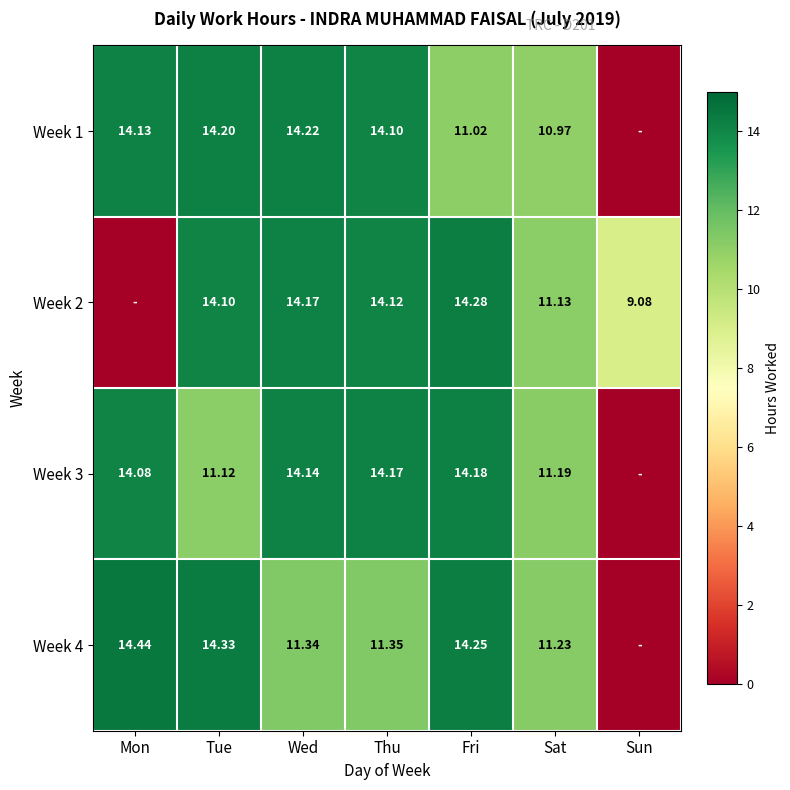

What is the difference between the highest and lowest values at Sun?

9.1